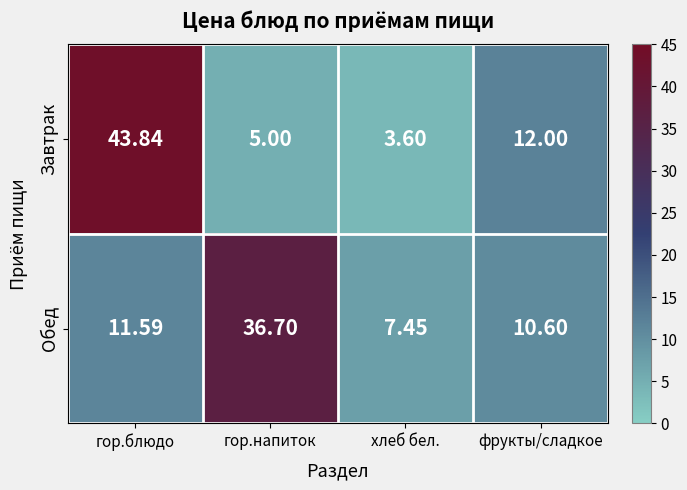

Which series has the widest spread of values?

Завтрак